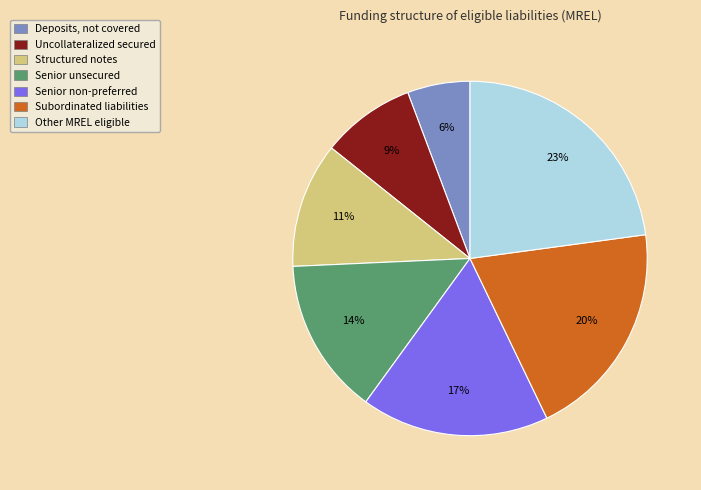

Is there any slice that represents more than half of the pie?

No